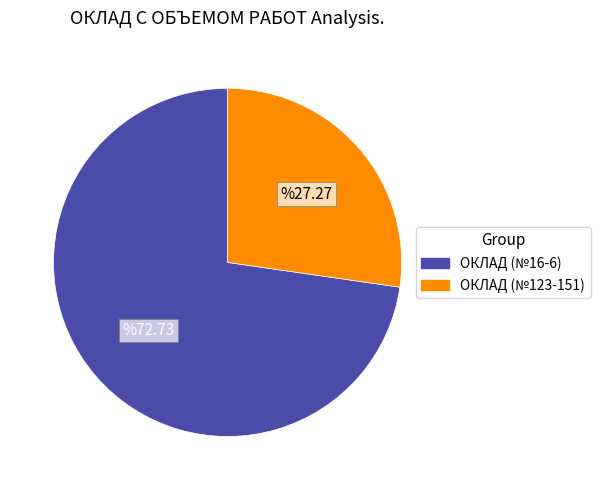

Is there any slice that represents more than half of the pie?

Yes